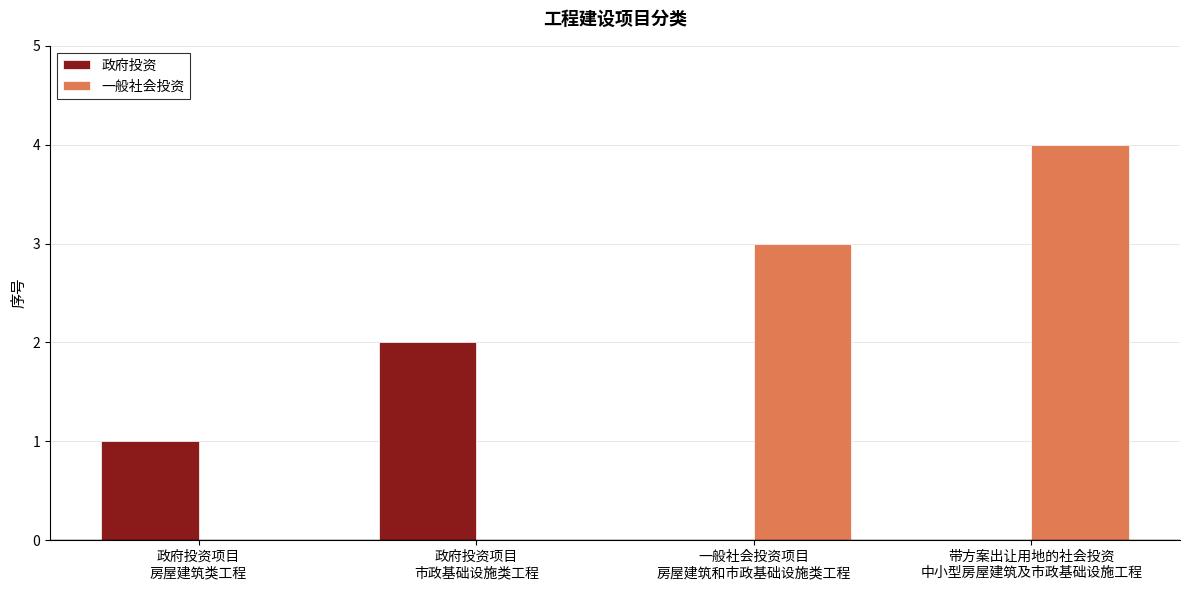

What is the greatest value displayed?

4